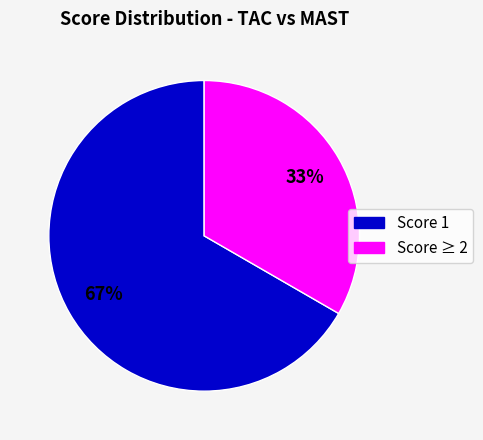

Does any single category account for the majority?

Yes